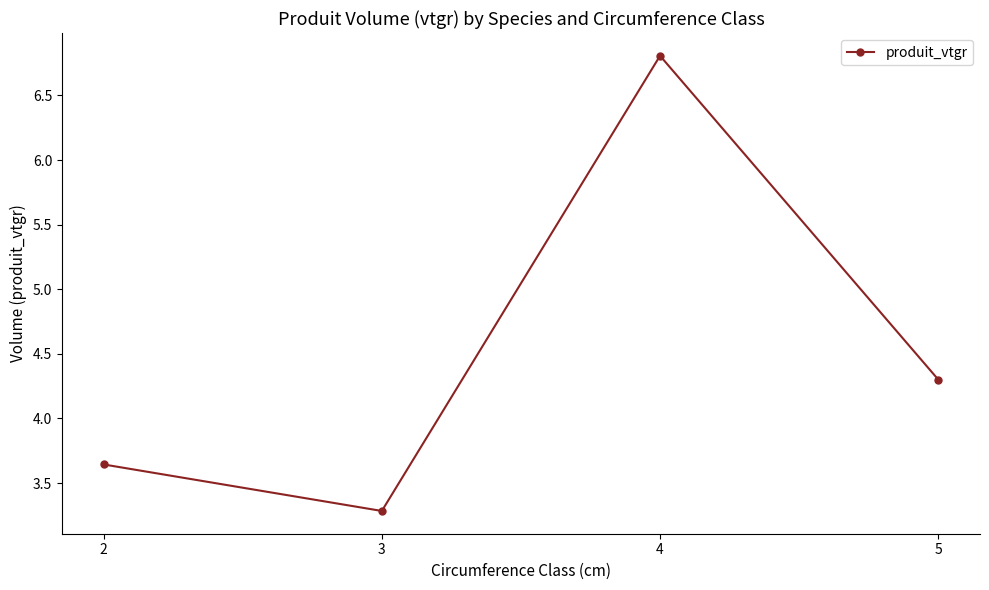

List the labels in order of value, largest first.

4, 5, 2, 3